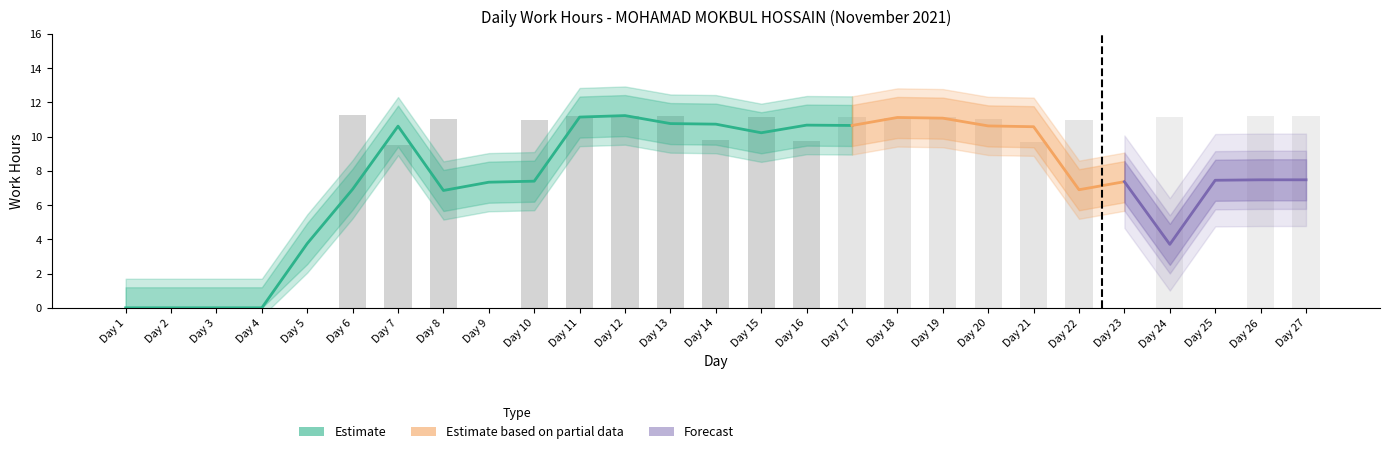

List the labels in order of value, largest first.

Day 6, Day 12, Day 13, Day 26, Day 11, Day 27, Day 17, Day 15, Day 19, Day 24, Day 18, Day 8, Day 20, Day 22, Day 10, Day 14, Day 16, Day 21, Day 7, Day 1, Day 2, Day 3, Day 4, Day 5, Day 9, Day 23, Day 25